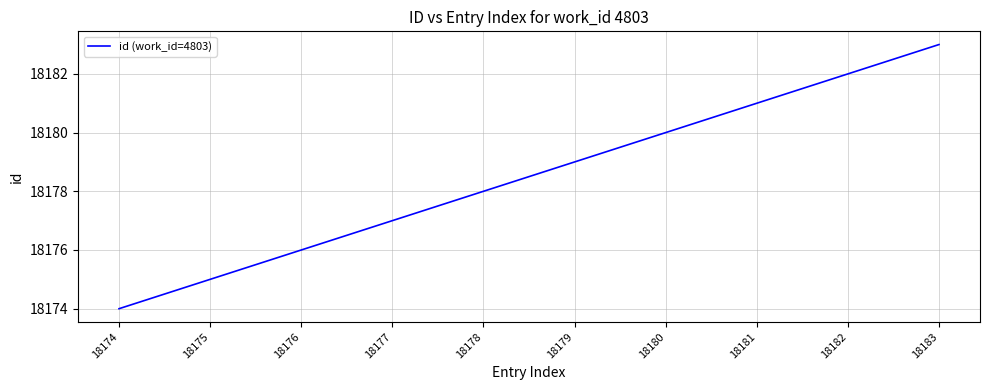

Which label corresponds to the largest value in the chart?

18183